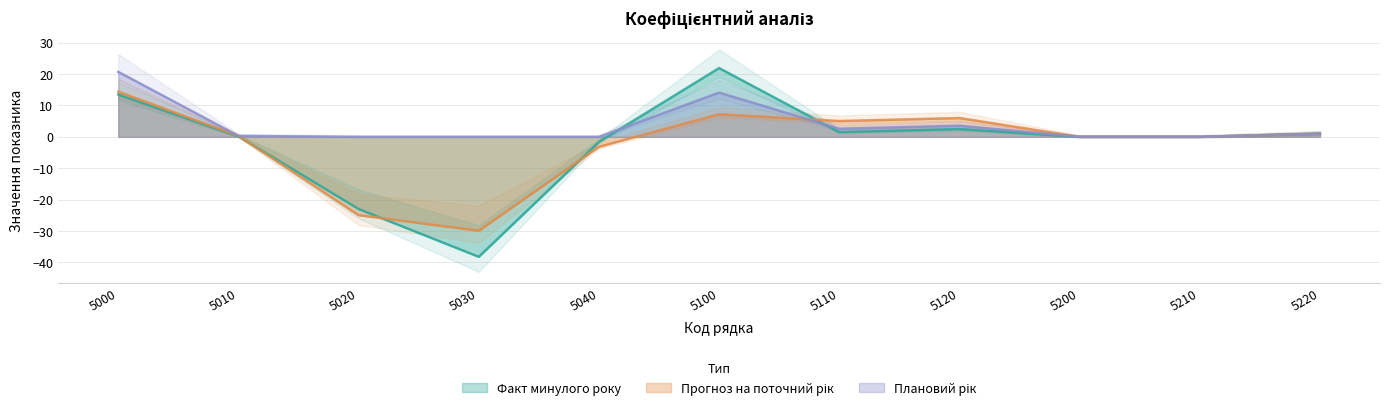

True or false: Прогноз на поточний рік has more than 0 interior local peaks.

True